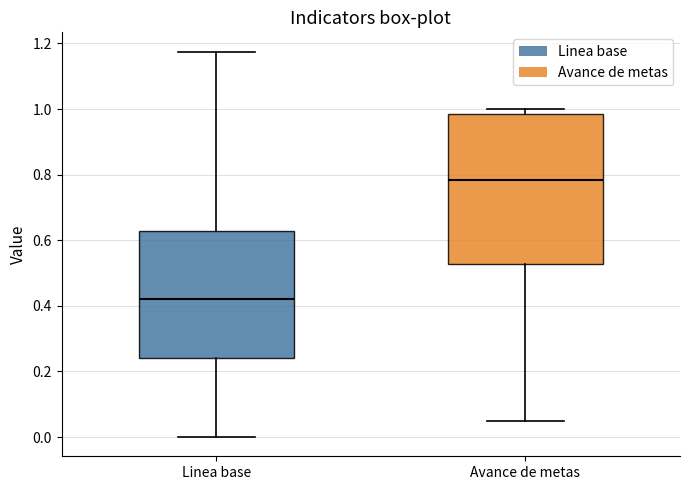

Reading left to right, transcribe this box plot: for each box, give where its median line is, the range the box spans, and where its two whiskers end, as read against the y-axis. The values are not printed on the chart, so give them approximately, as read against the axis.

Linea base: median 0.42, box 0.24 to 0.62, whiskers 0.00 to 1.18
Avance de metas: median 0.78, box 0.52 to 0.98, whiskers 0.06 to 1.00